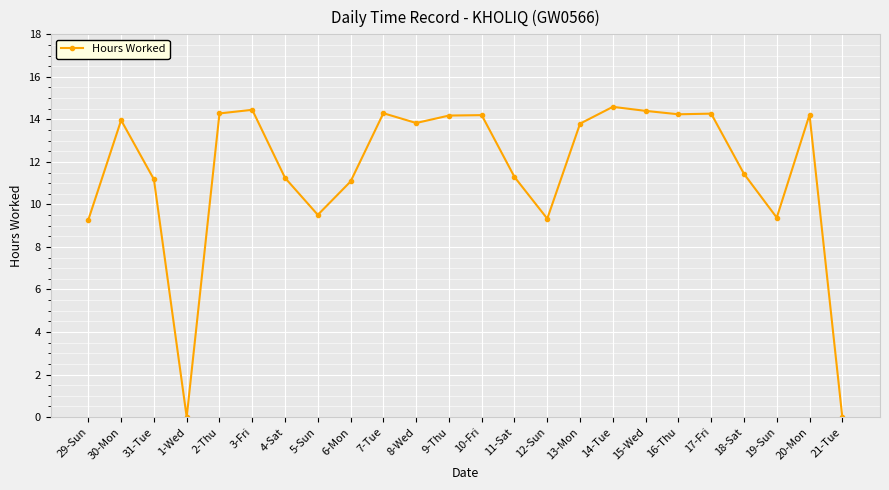

True or false: the data shows 9.3 at 29-Sun.

True